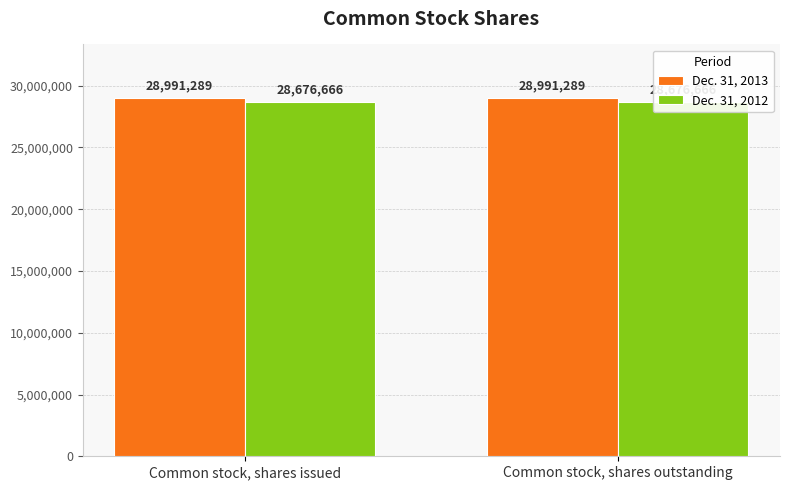

How many groups of bars are there?

2